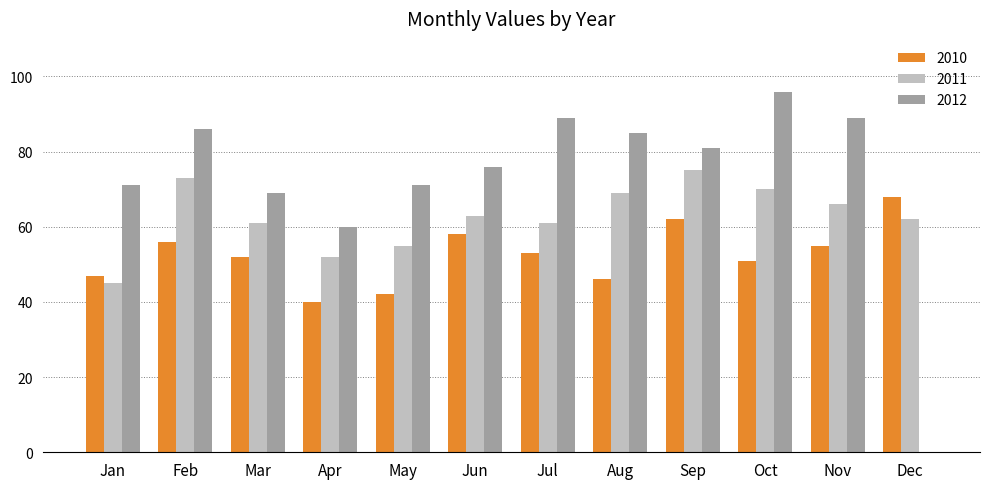

What is the sum of all 2011 values?

752